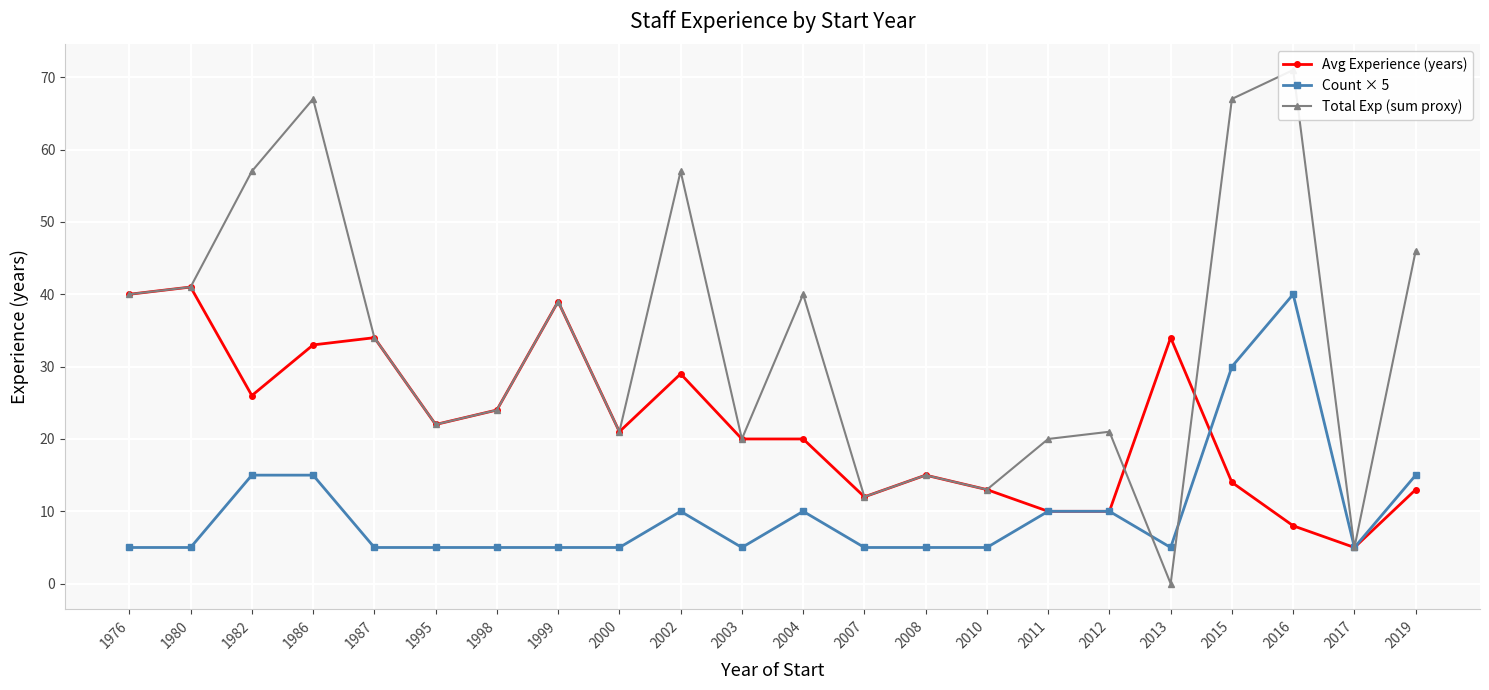

What is the spread (max minus min) of values at 2012?

11